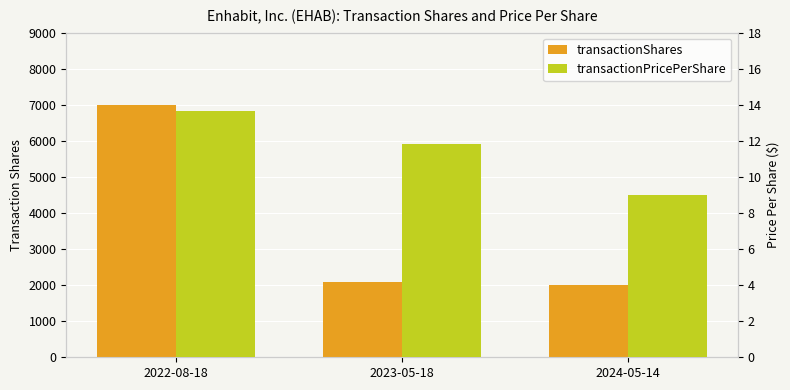

What is the minimum value shown in the chart?

9.0